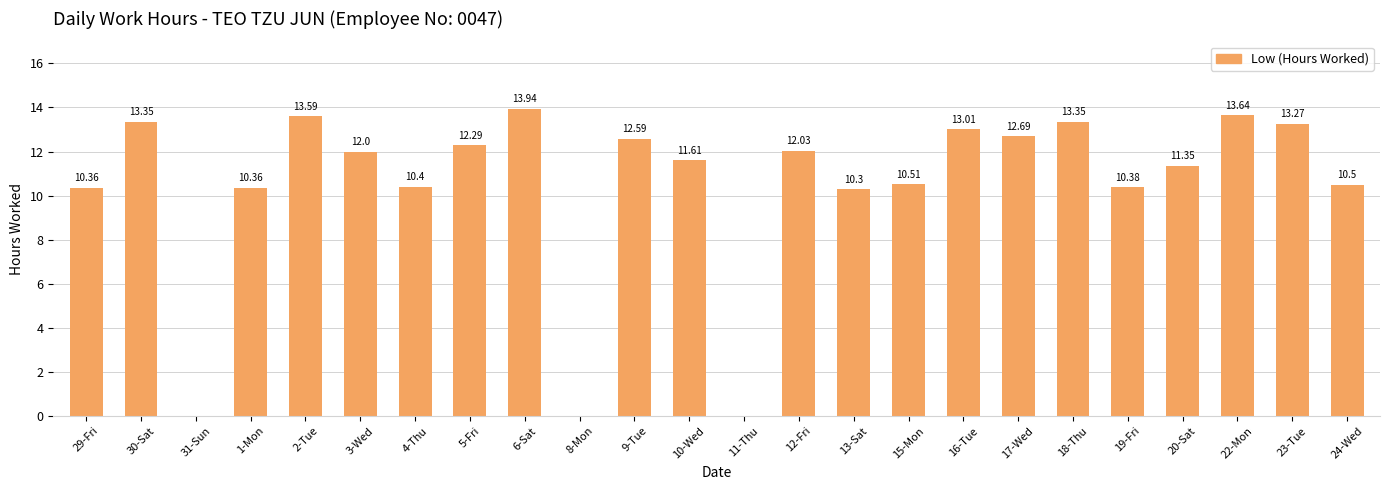

Does the chart contain stacked bars?

No